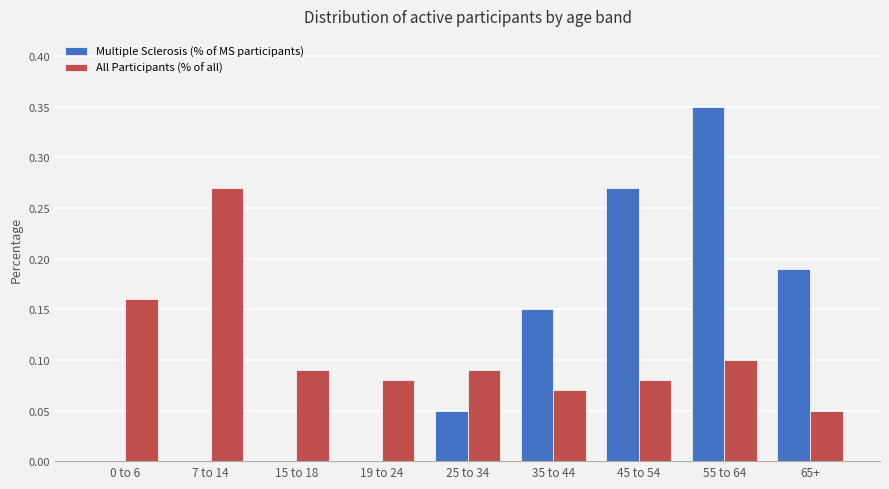

Which category has the highest value in the Multiple Sclerosis (% of MS participants) series?

55 to 64